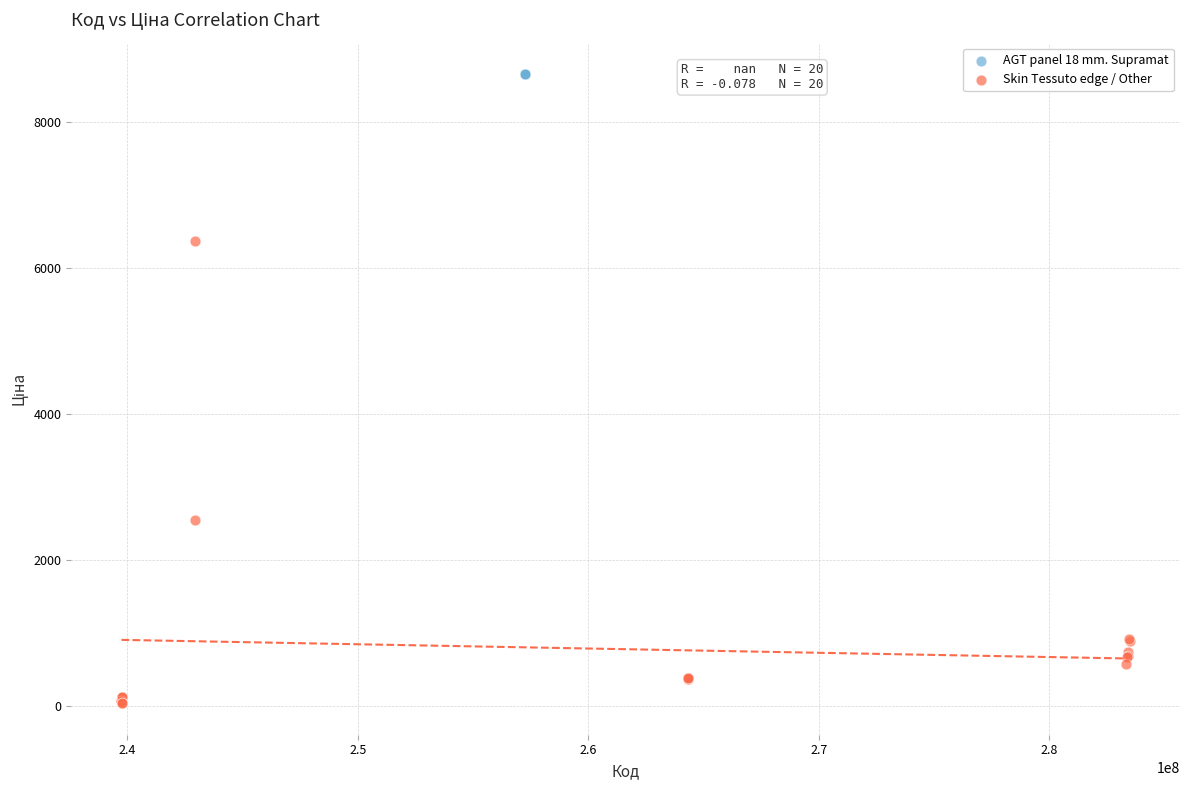

Which series contains the lowest Y value?

Skin Tessuto edge / Other